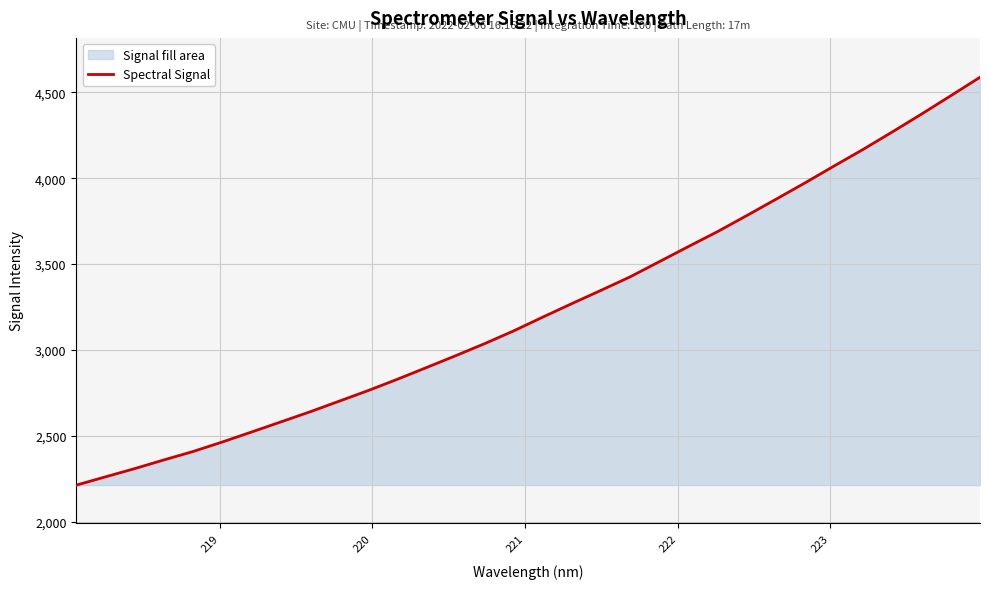

What is the minimum value shown in the chart?

2212.2